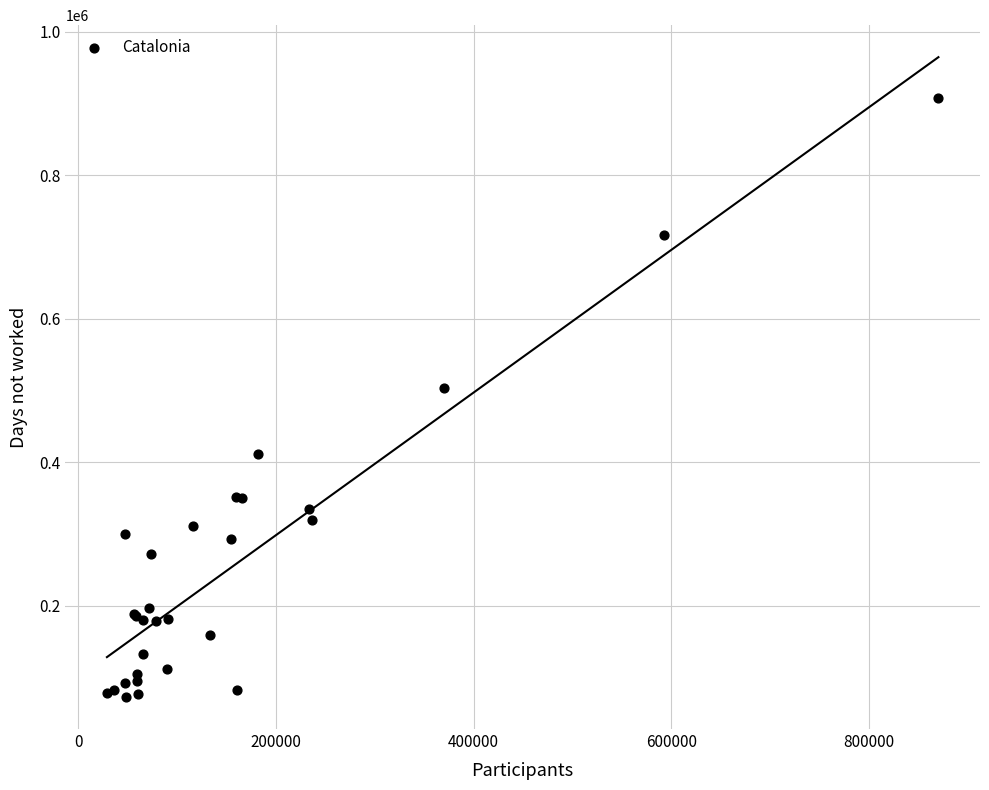

What Y value in the scatter plot is closest to 490018?

503952